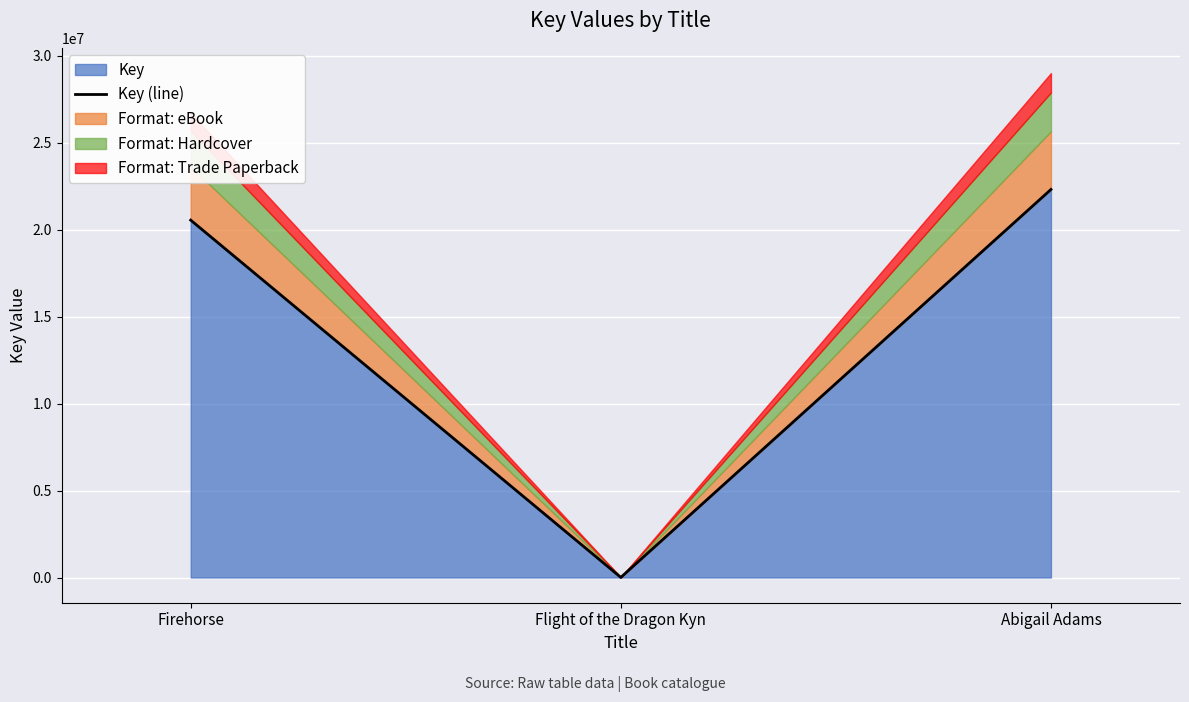

How many data points are less than 20539156?

1